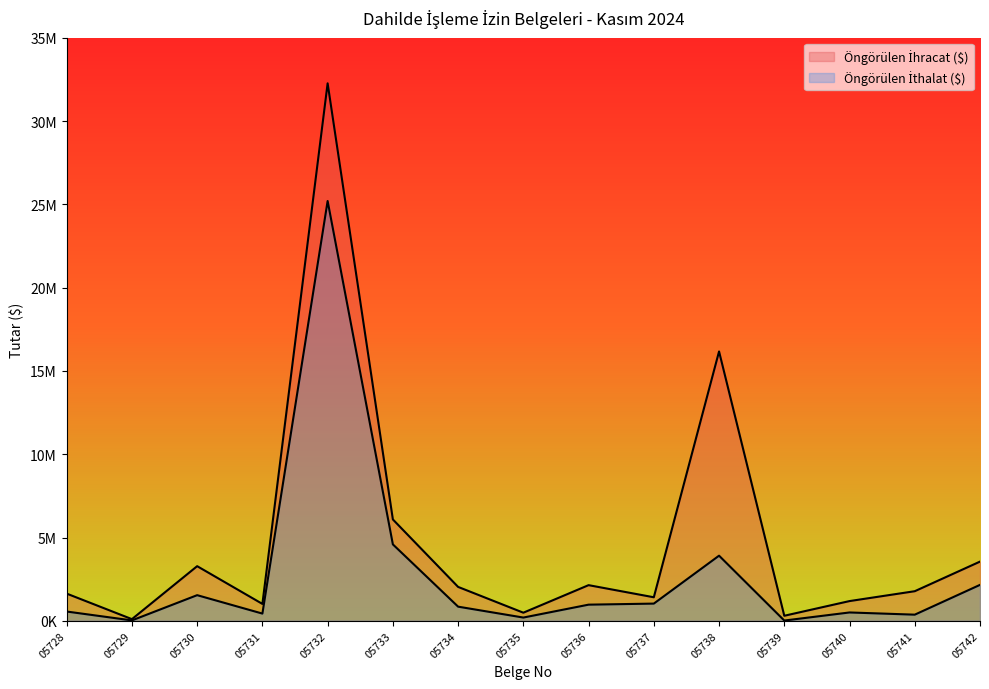

At 05742, list the series in order from largest to smallest.

Öngörülen İhracat ($), Öngörülen İthalat ($)